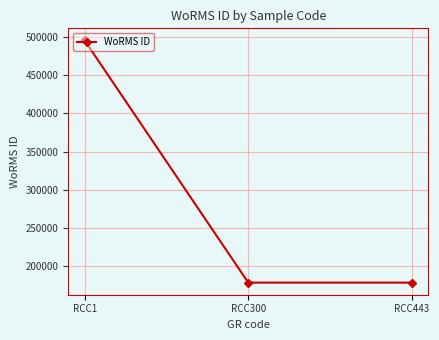

What is the value of the 1st point from the left?

495424